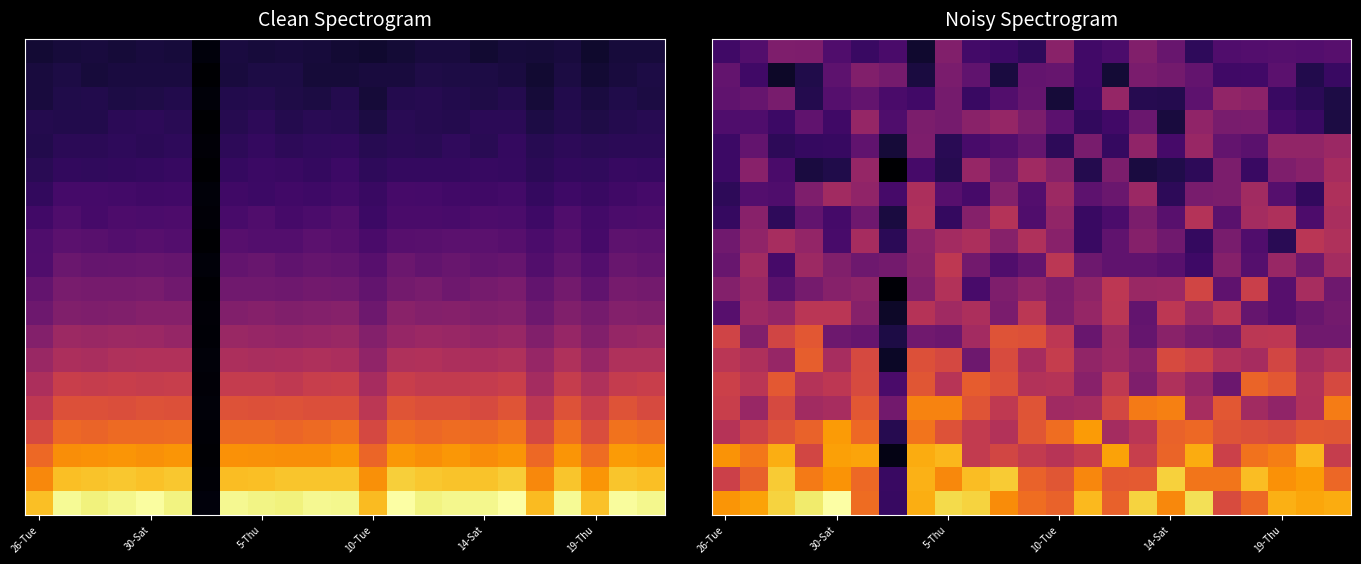

What is the total value across all series at 13?

7.4